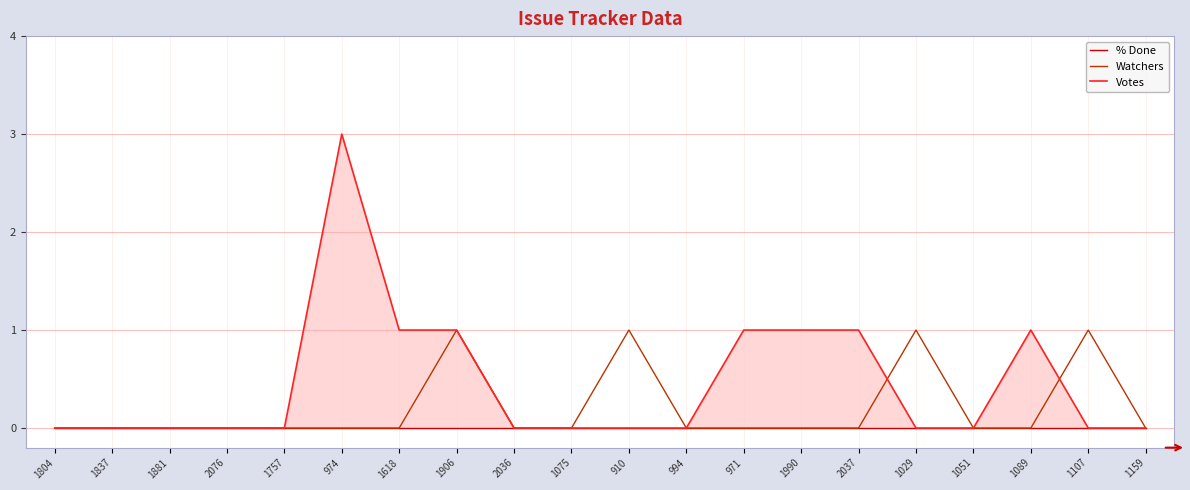

How many series are shown in this chart?

3